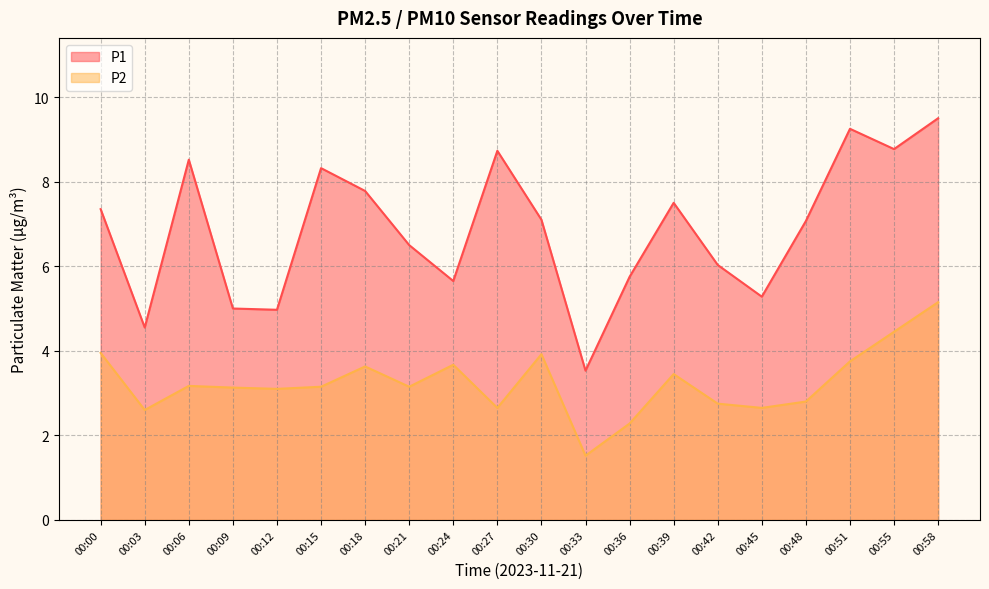

Which series has the largest range (max minus min)?

P1